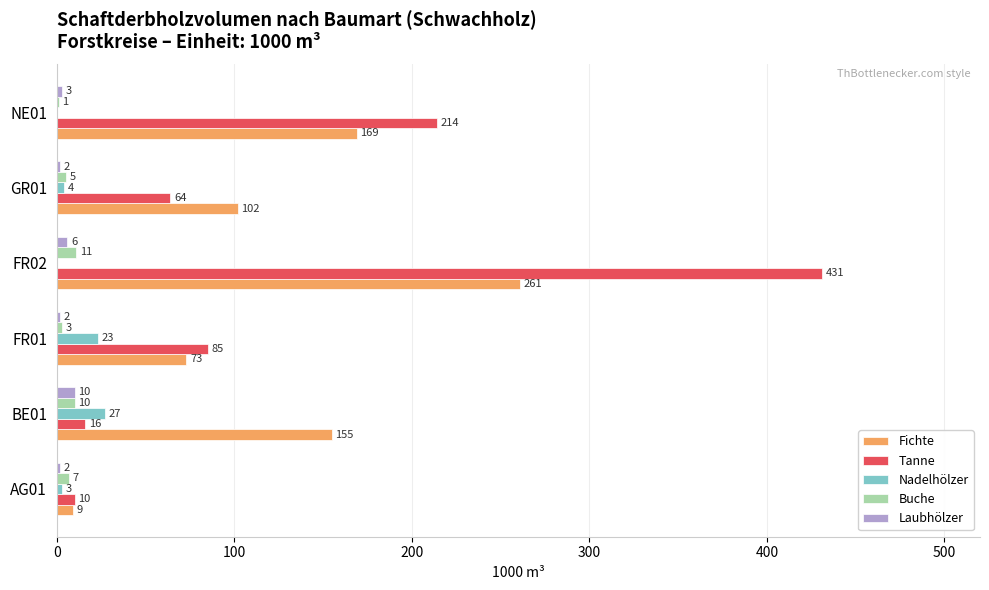

Which series has the largest total across all categories?

Tanne